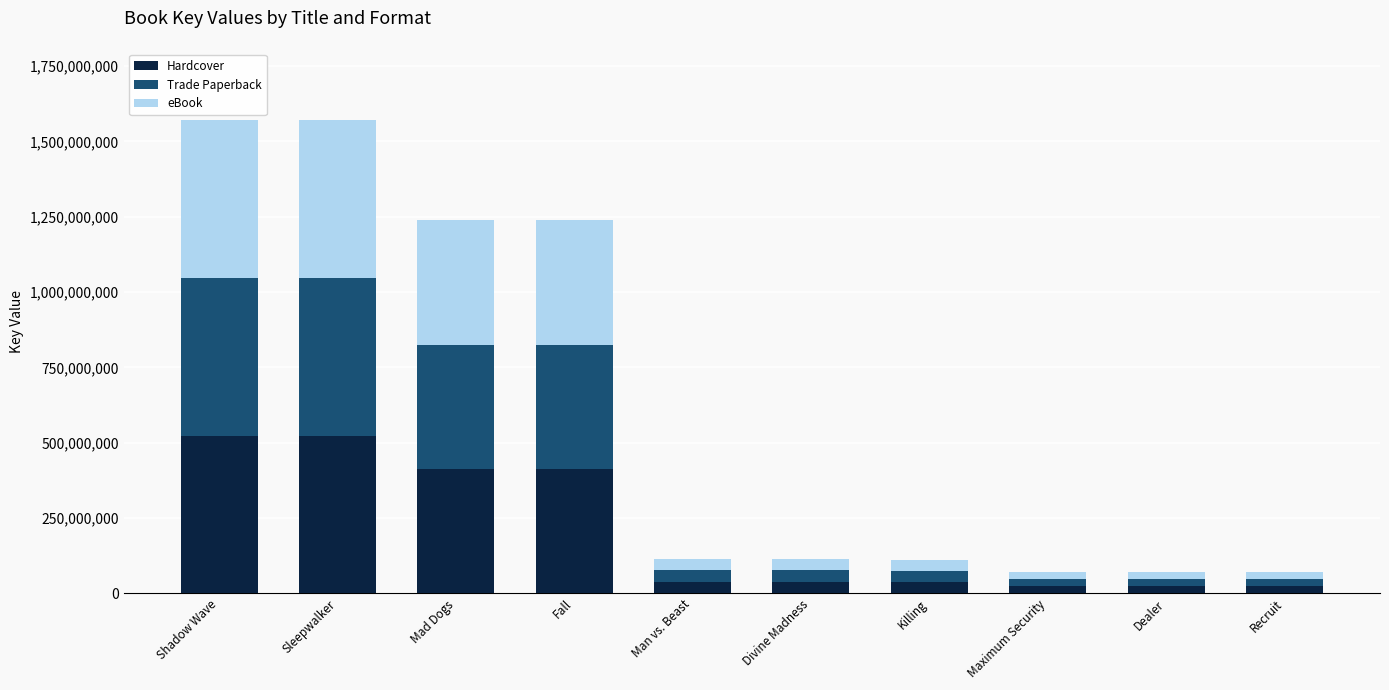

At which label is Hardcover closest to 273380410?

Fall